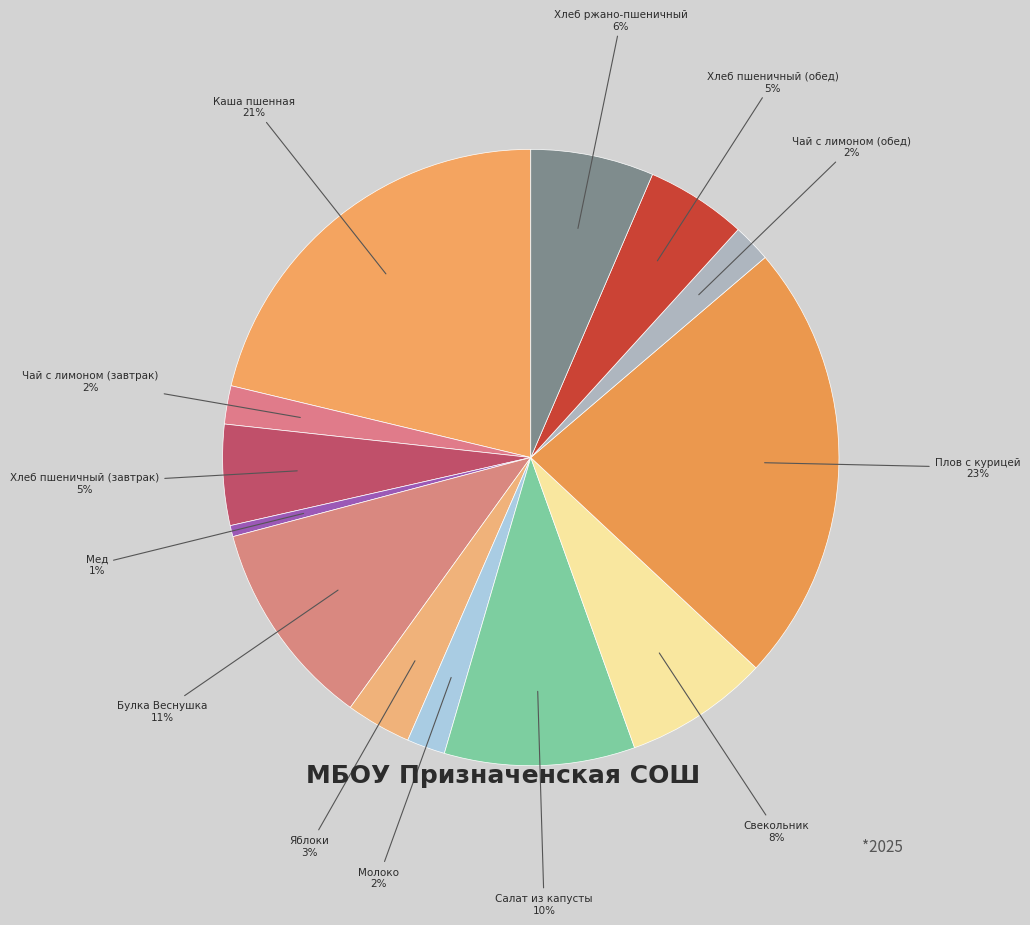

To the nearest percent, what is the combined percentage of Чай с лимоном (завтрак) and Чай с лимоном (обед)?

4%